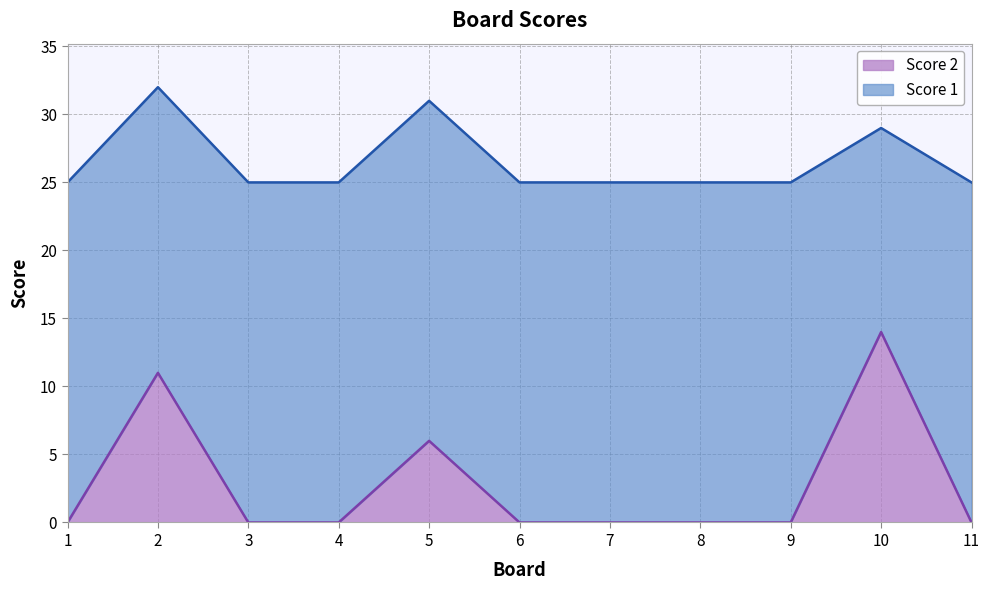

At which category does the chart reach its peak across all series?

10